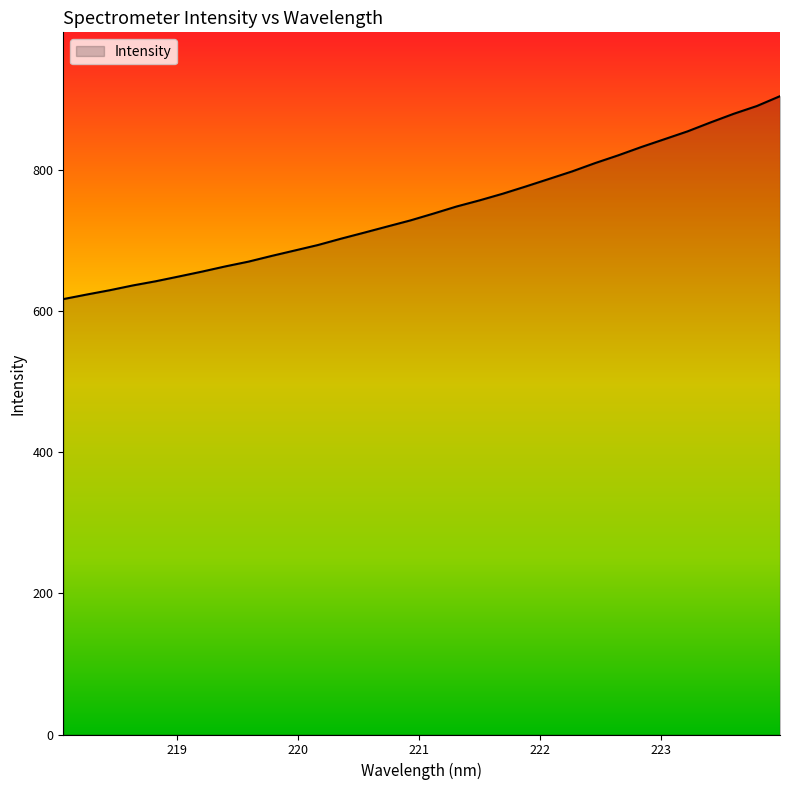

What is the difference between the maximum and minimum values?

287.8